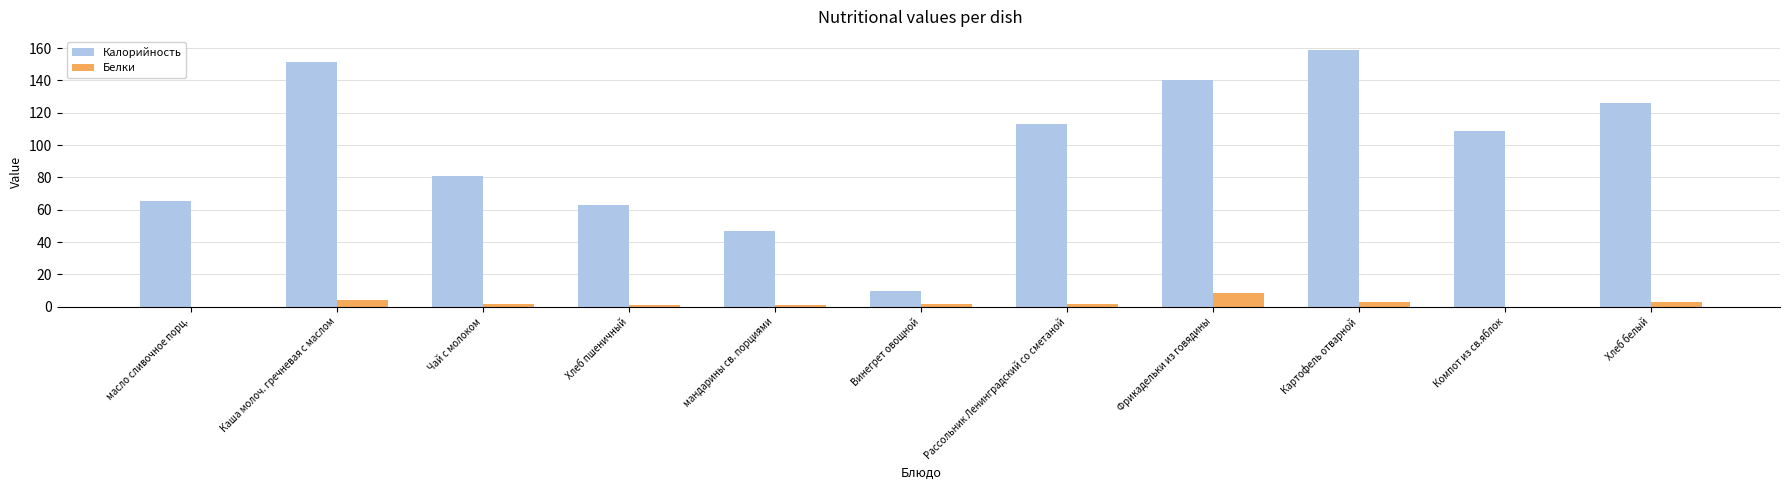

Where is Калорийность nearest to the value 84?

Чай с молоком